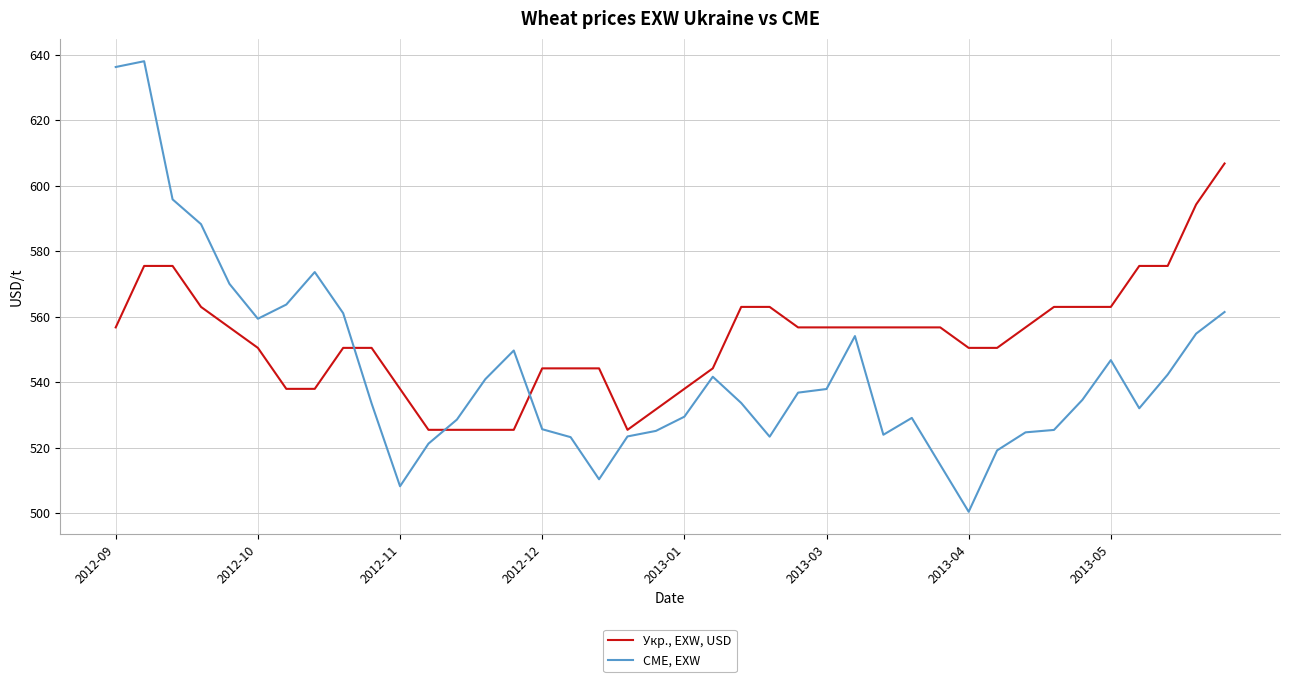

Which series has the largest total across all categories?

Укр., EXW, USD